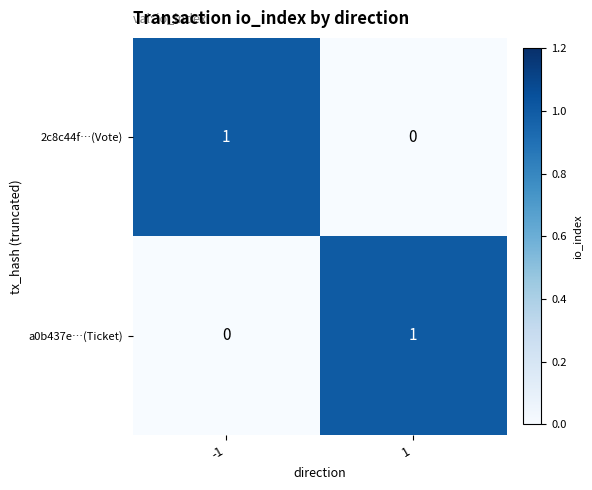

The value of 2c8c44f…(Vote) at -1 is 1. True or false?

True